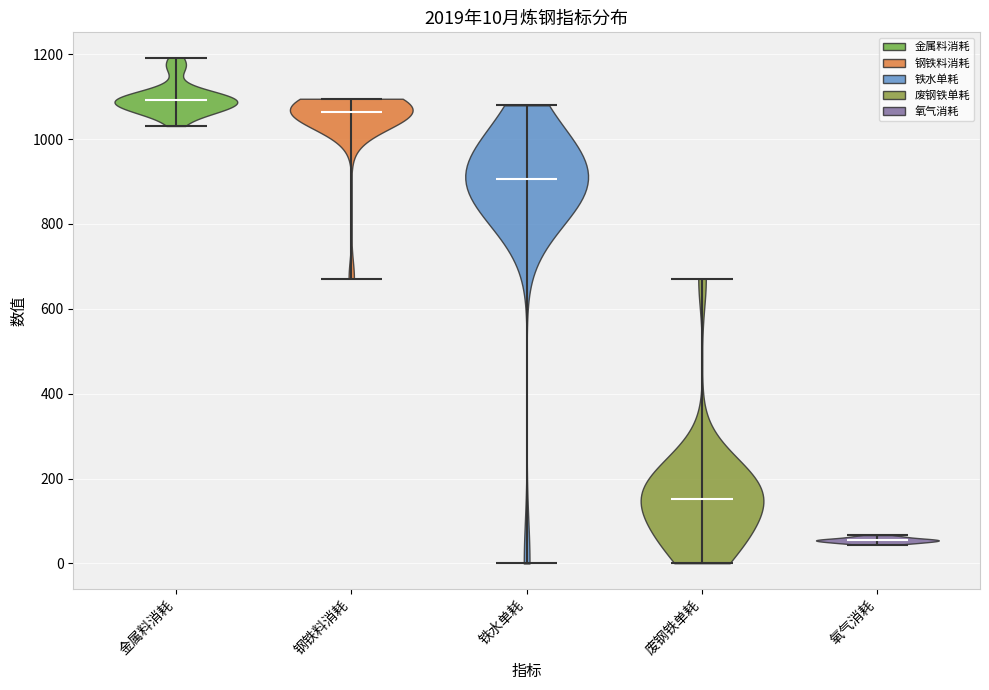

Which violin has the lowest median line?

氧气消耗